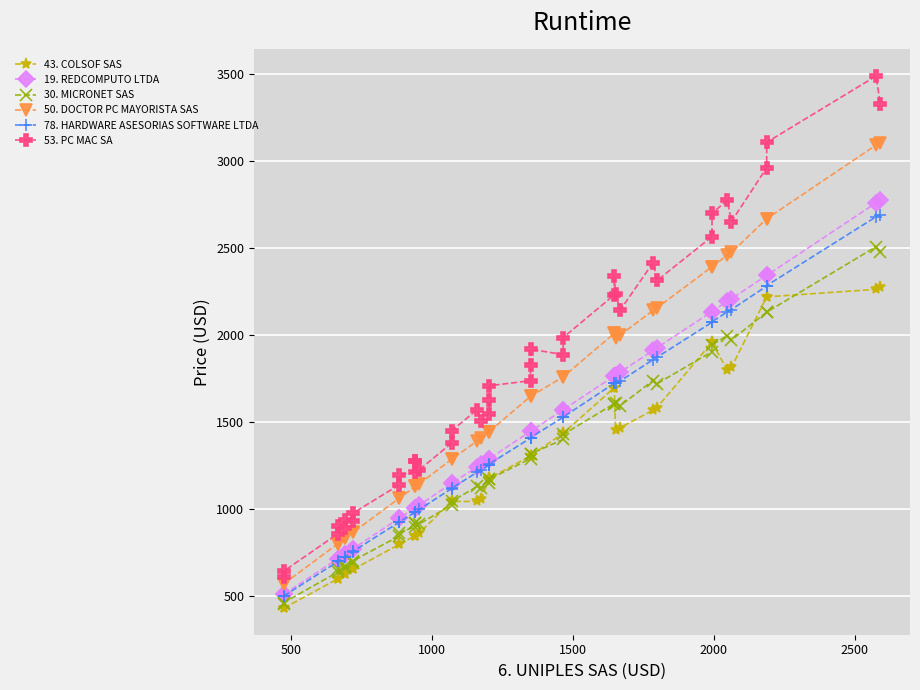

Which series has the largest total across all categories?

53. PC MAC SA